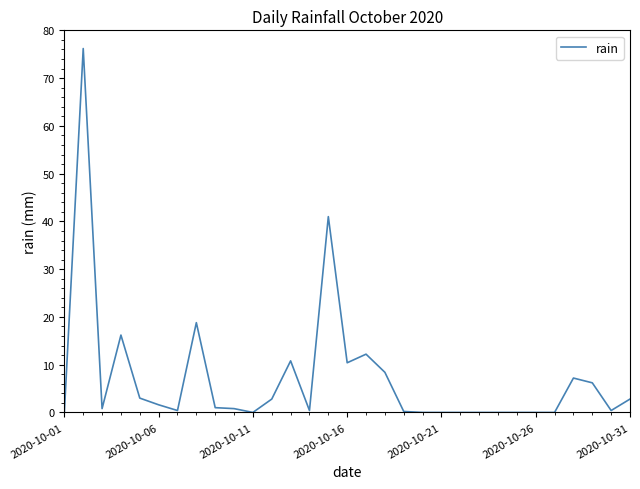

What is the difference between the maximum and minimum values?

76.2